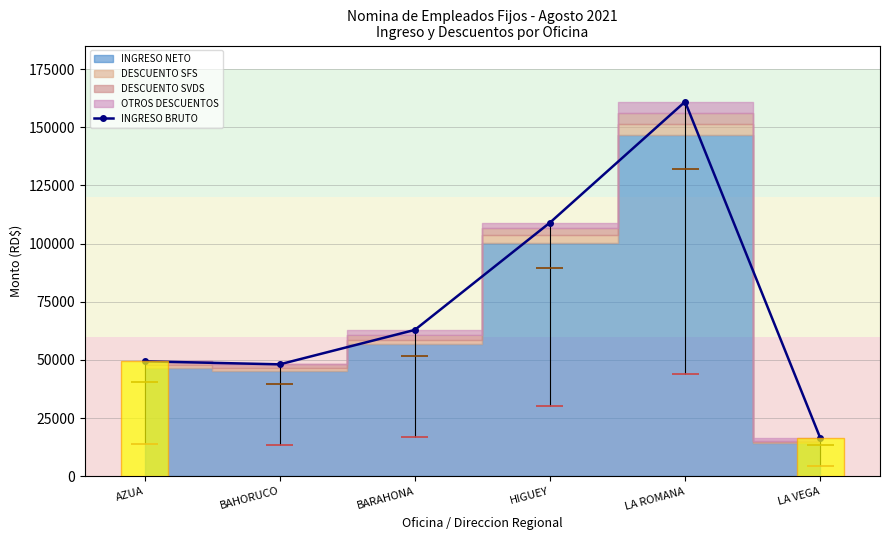

What is the label of the 1st bar from the left?

AZUA